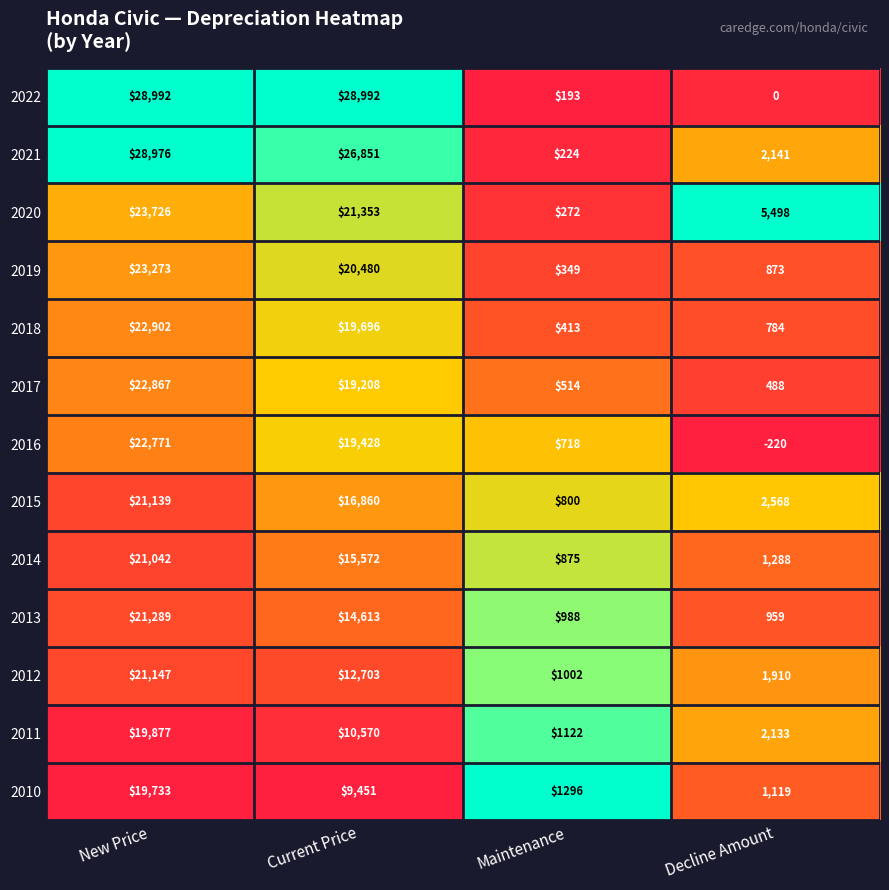

List the labels in order of 2018 value, smallest first.

Maintenance, Decline Amount, Current Price, New Price